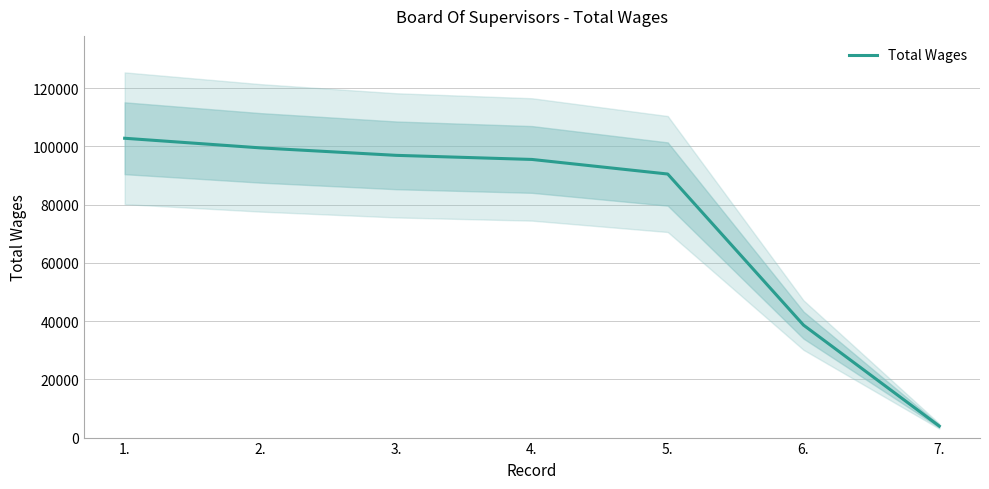

How many data points are less than 95501?

3